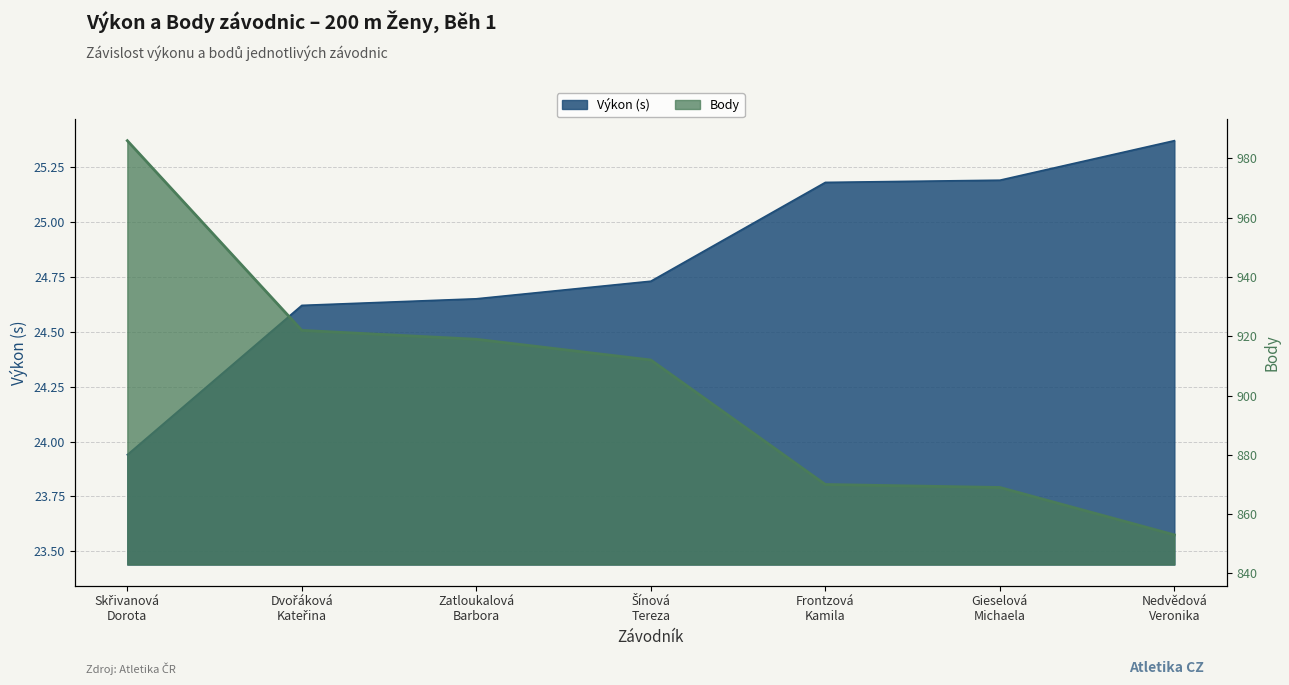

List the labels in order of Výkon value, largest first.

Nedvědová
Veronika, Gieselová
Michaela, Frontzová
Kamila, Šínová
Tereza, Zatloukalová
Barbora, Dvořáková
Kateřina, Skřivanová
Dorota